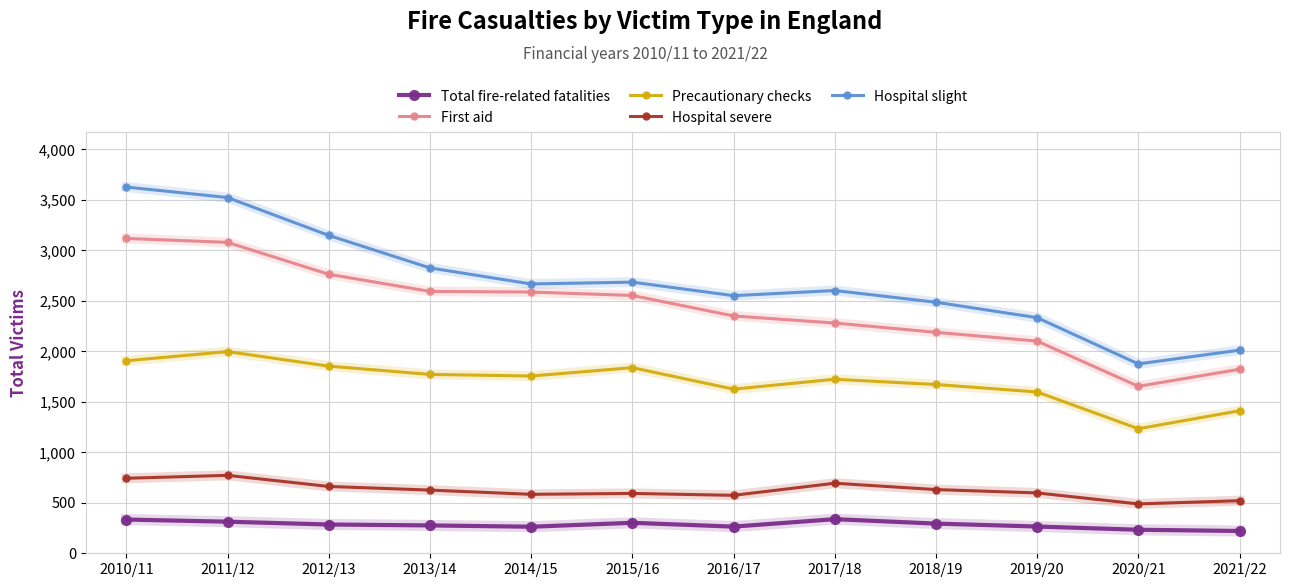

What is the maximum value for Precautionary checks?

1998